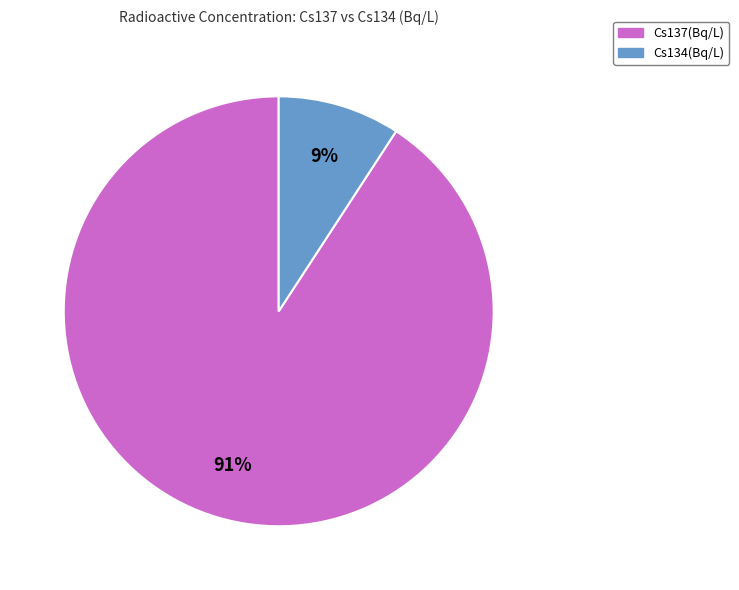

Is the sum of Cs134(Bq/L) and Cs137(Bq/L) greater than half?

Yes